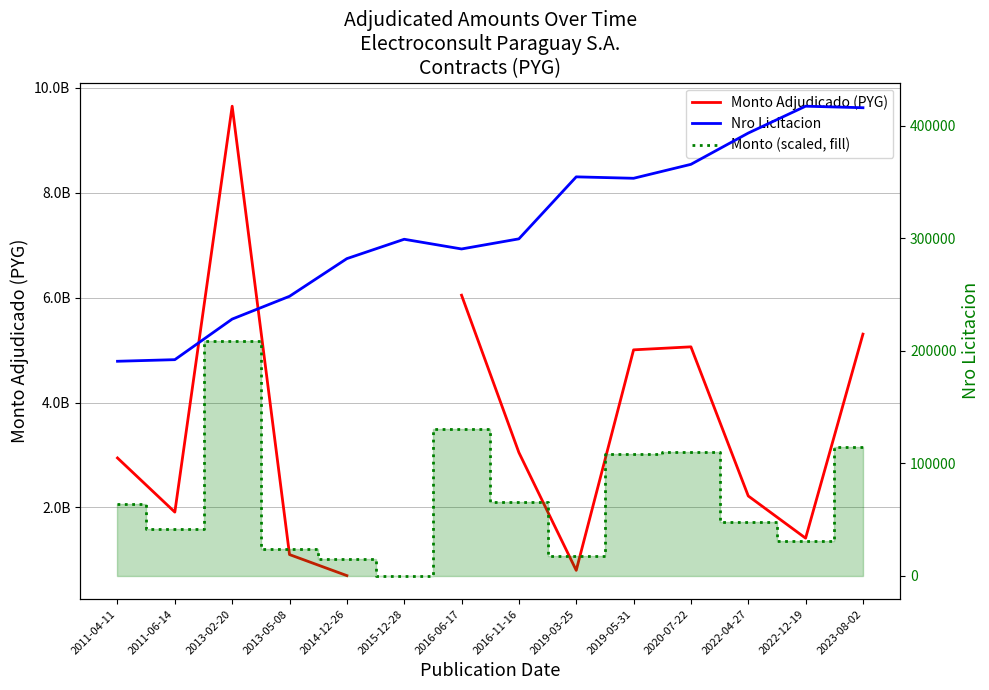

At how many categories does at least one series exceed 8048937030?

1